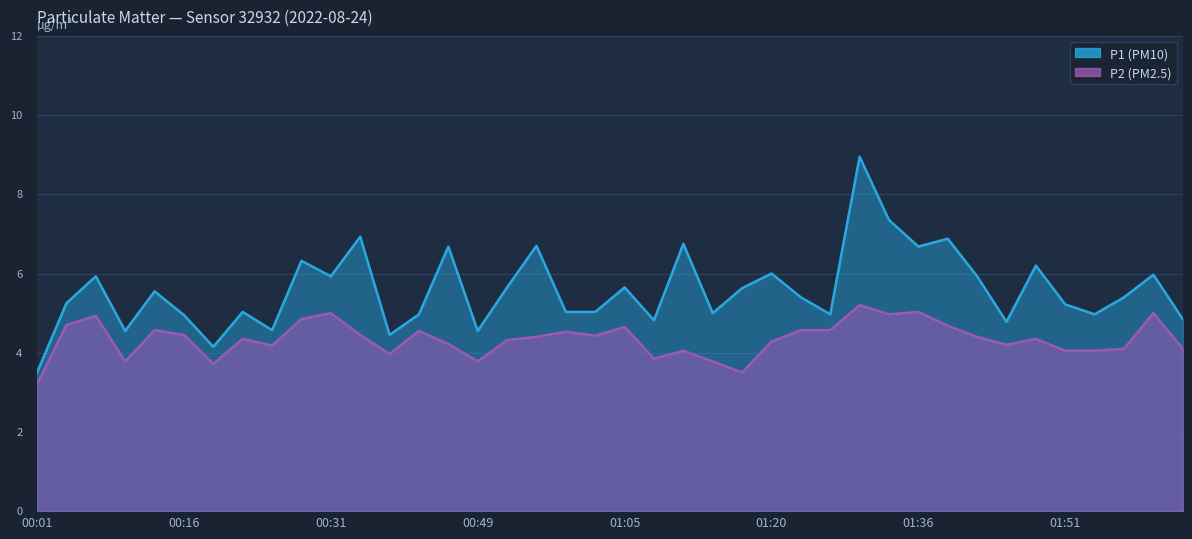

How many interior local peaks does the P1 series have?

14